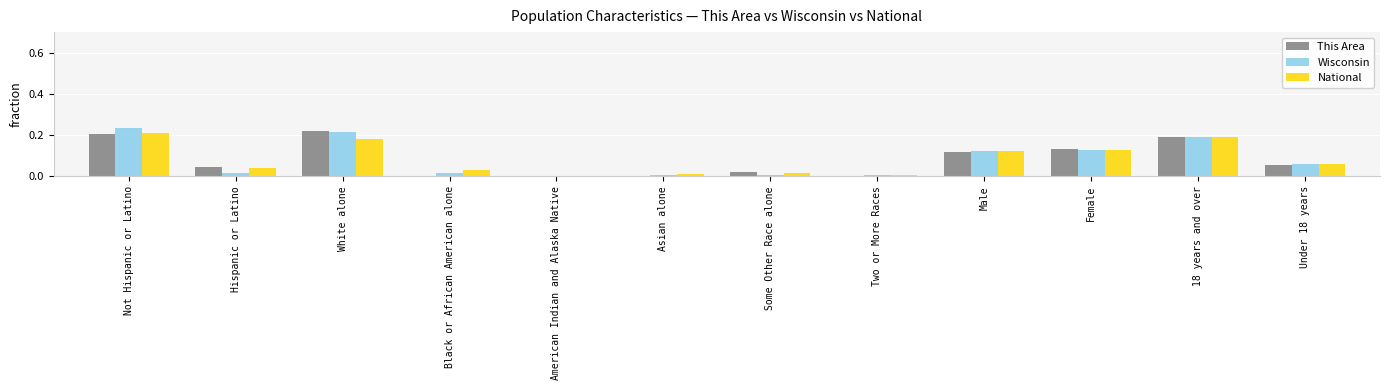

What is the sum of the This Area values at Female and 18 years and over?

0.3